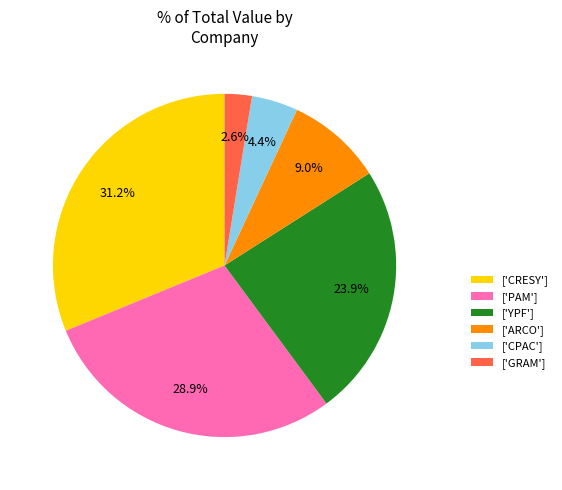

Which category has the smallest portion of the pie?

['GRAM']